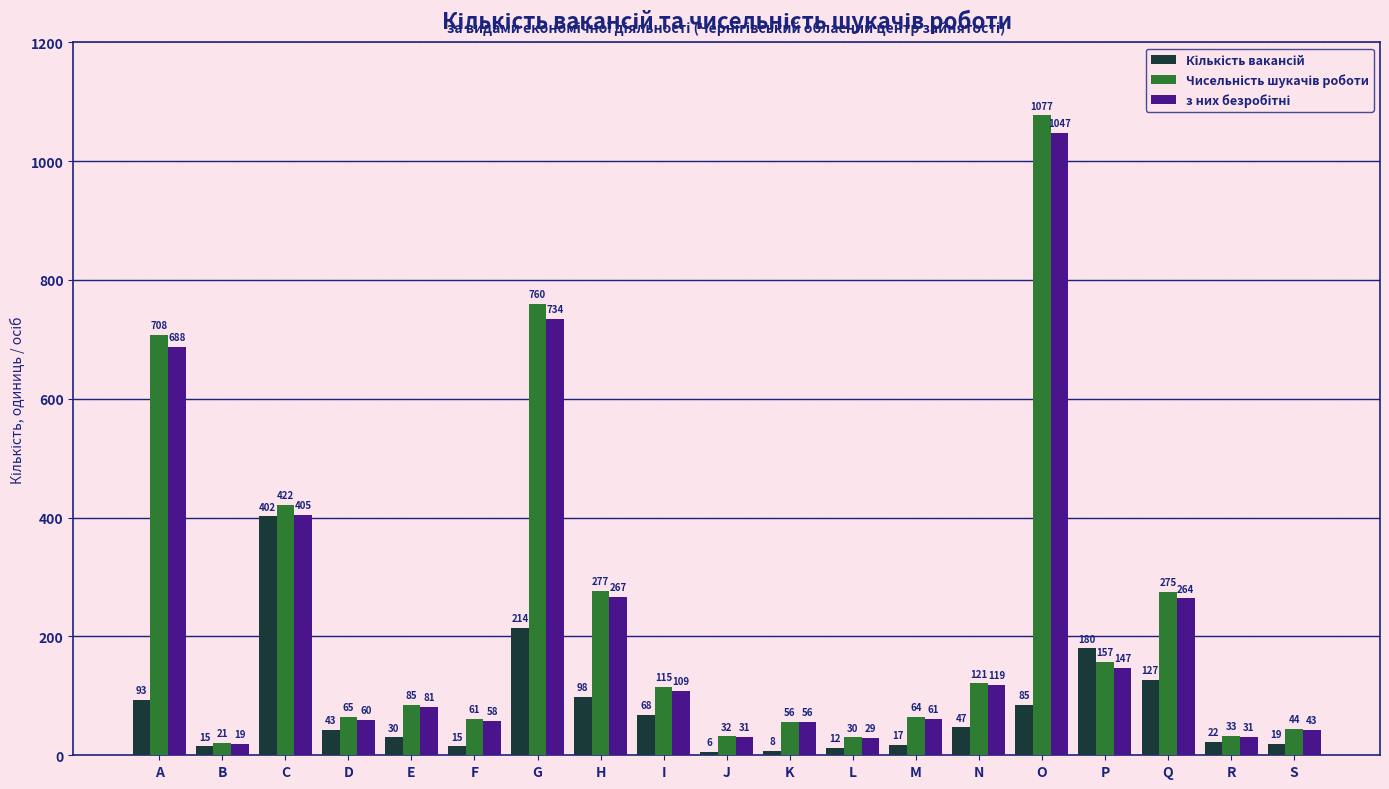

What is the spread (max minus min) of values at A?

615